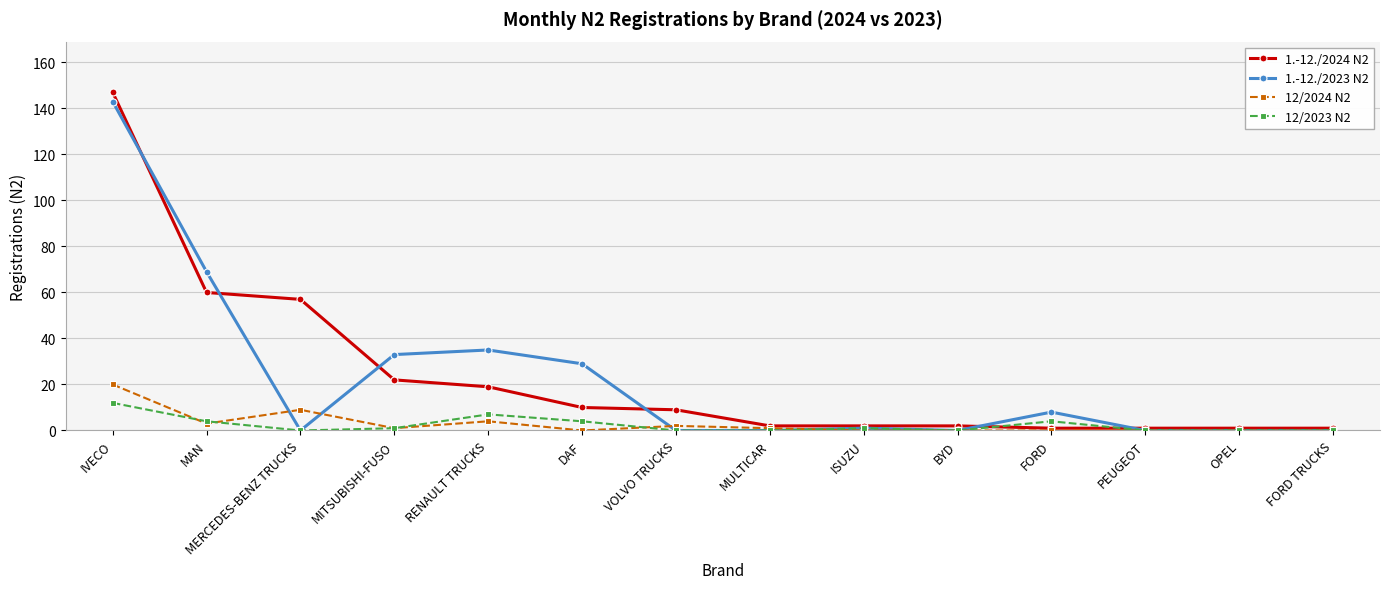

Where is the first local maximum for 12/2023 N2?

RENAULT TRUCKS